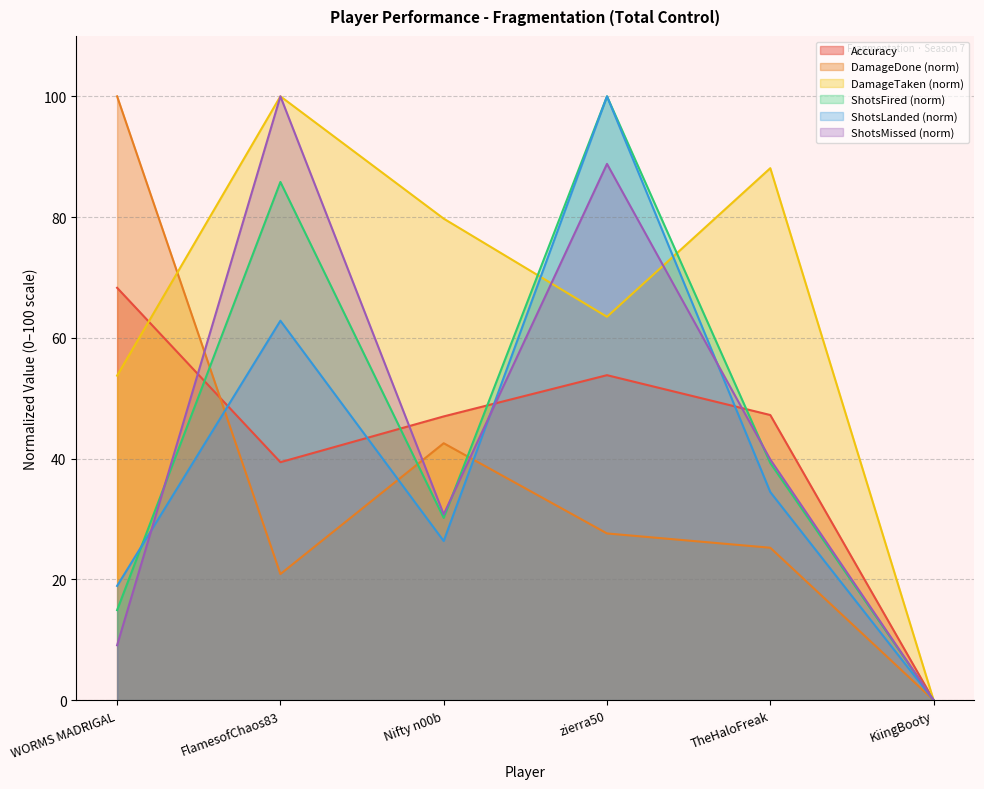

Does the chart have visible grid lines?

Yes